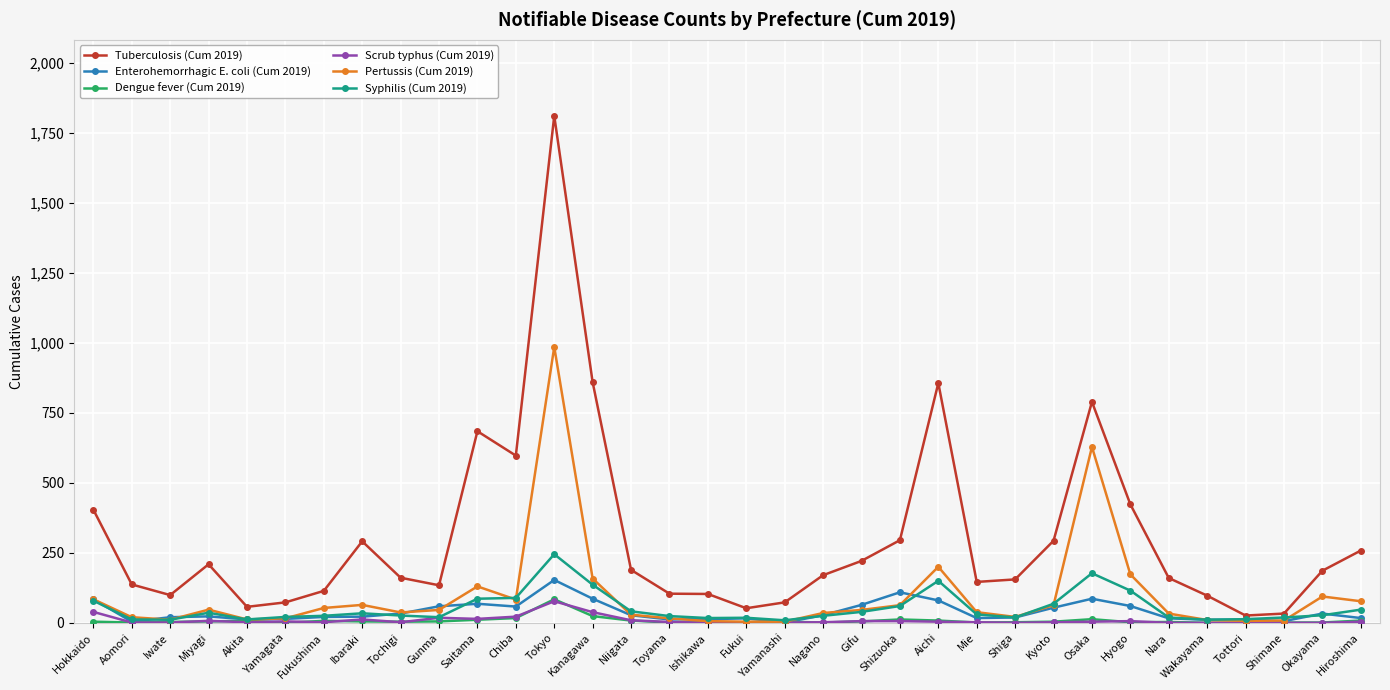

Is it true that Enterohemorrhagic E. coli (Cum 2019) equals 54 at Kyoto?

True